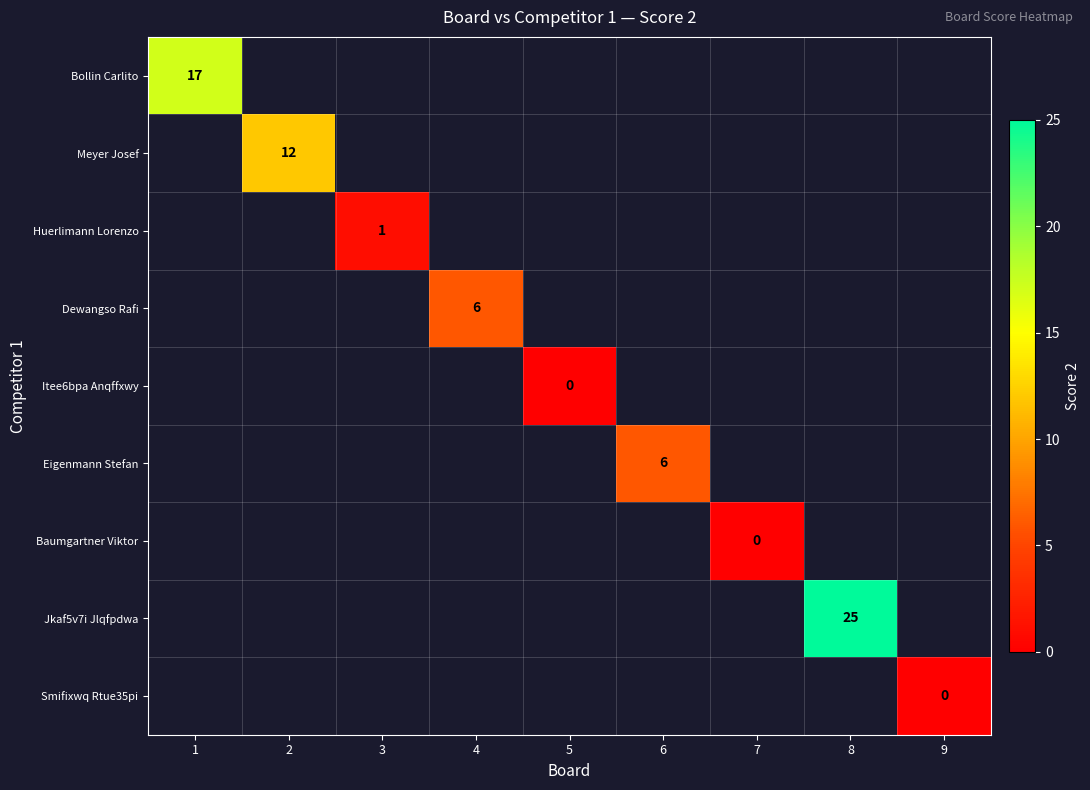

True or false: Jkaf5v7i Jlqfpdwa has a value of 16 at 8.

False